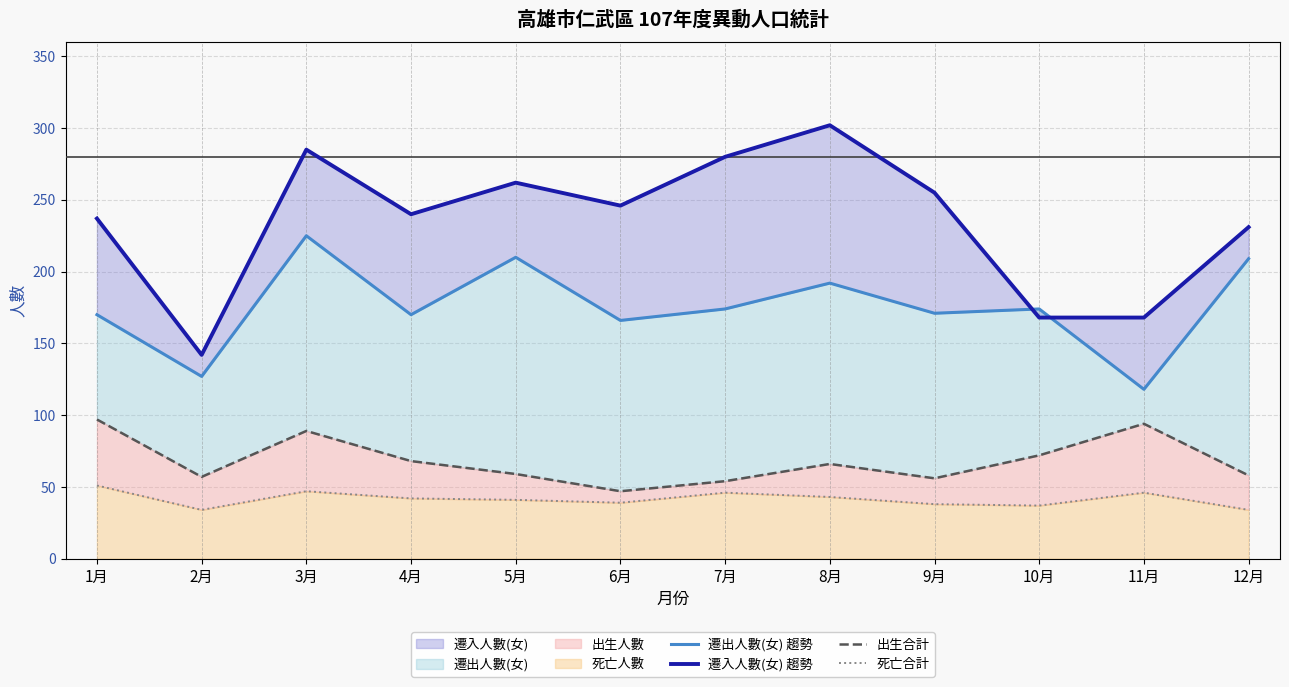

What is the lowest value of the 死亡合計 series?

34